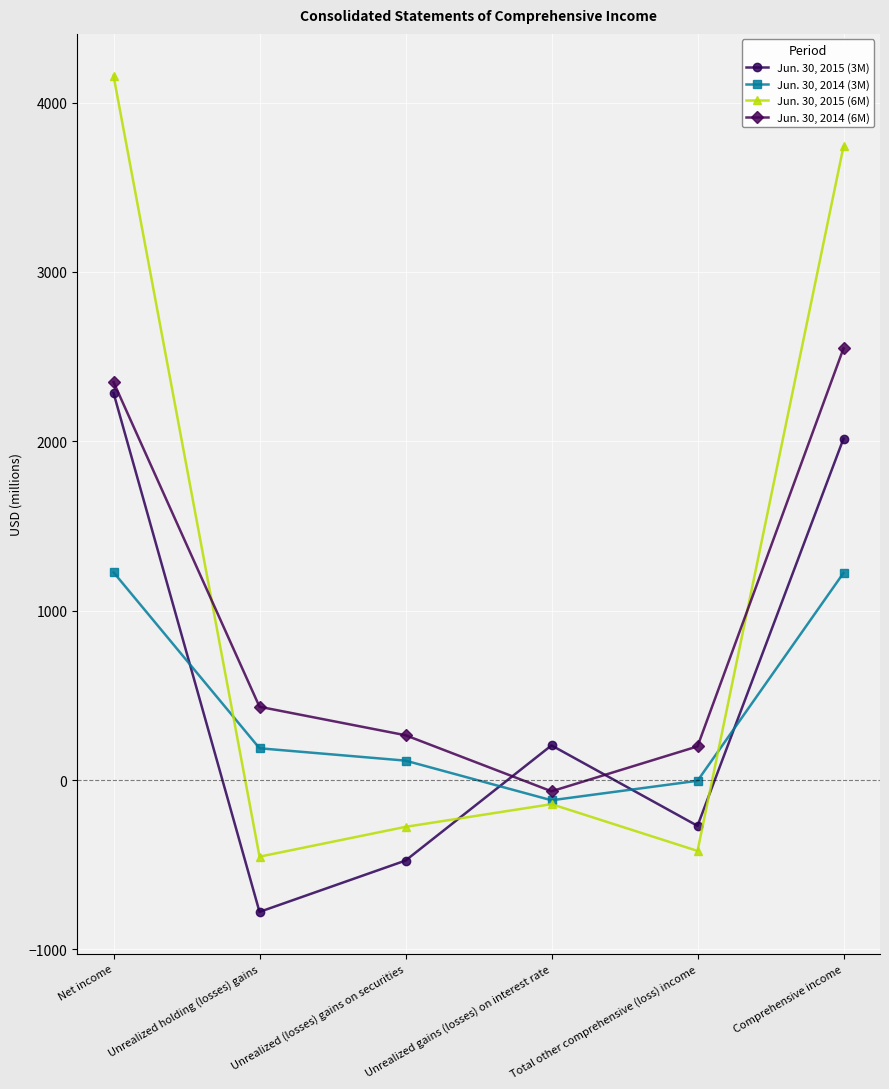

How many values in Jun. 30, 2014 (6M) are above zero?

5